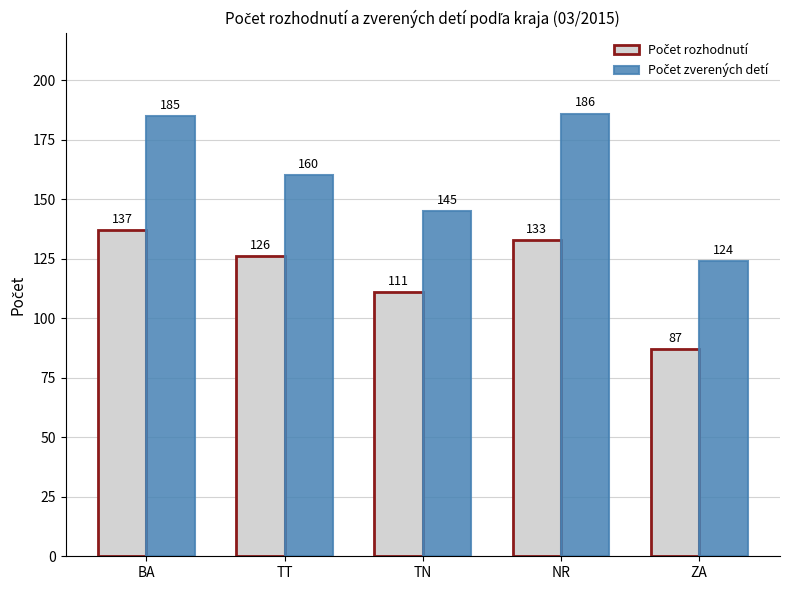

What is the smallest value displayed?

87